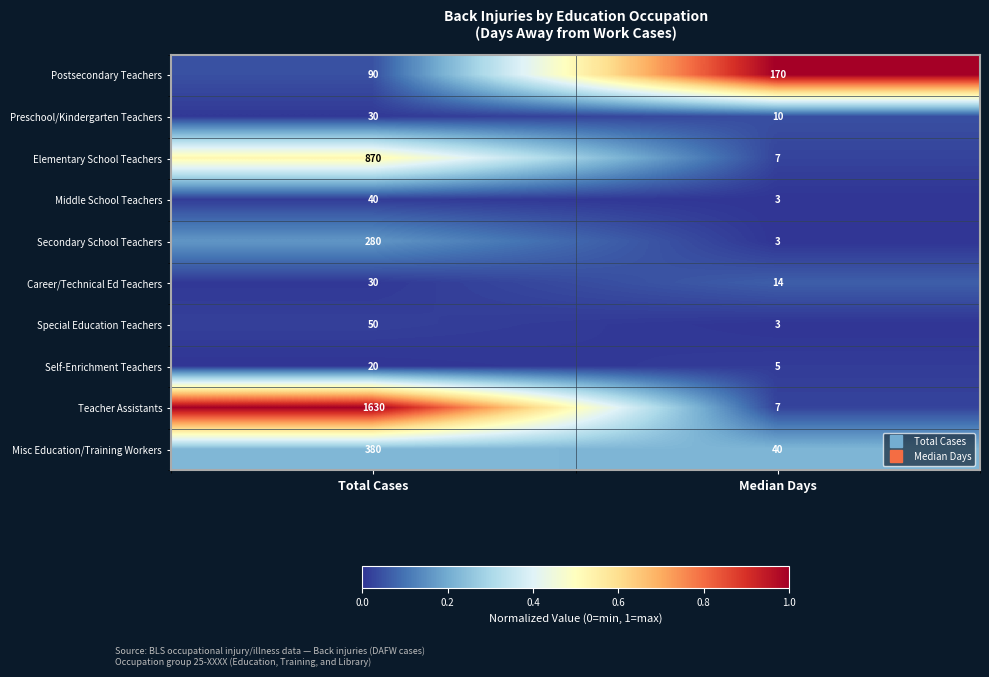

The value of Elementary School Teachers at Median Days is 10. True or false?

False